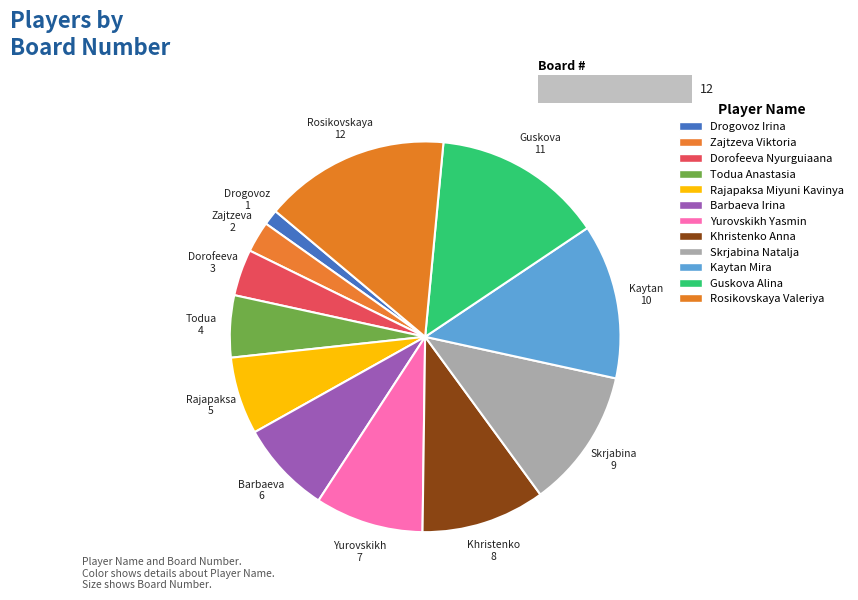

What percentage is the Barbaeva Irina slice, to the nearest percent?

8%